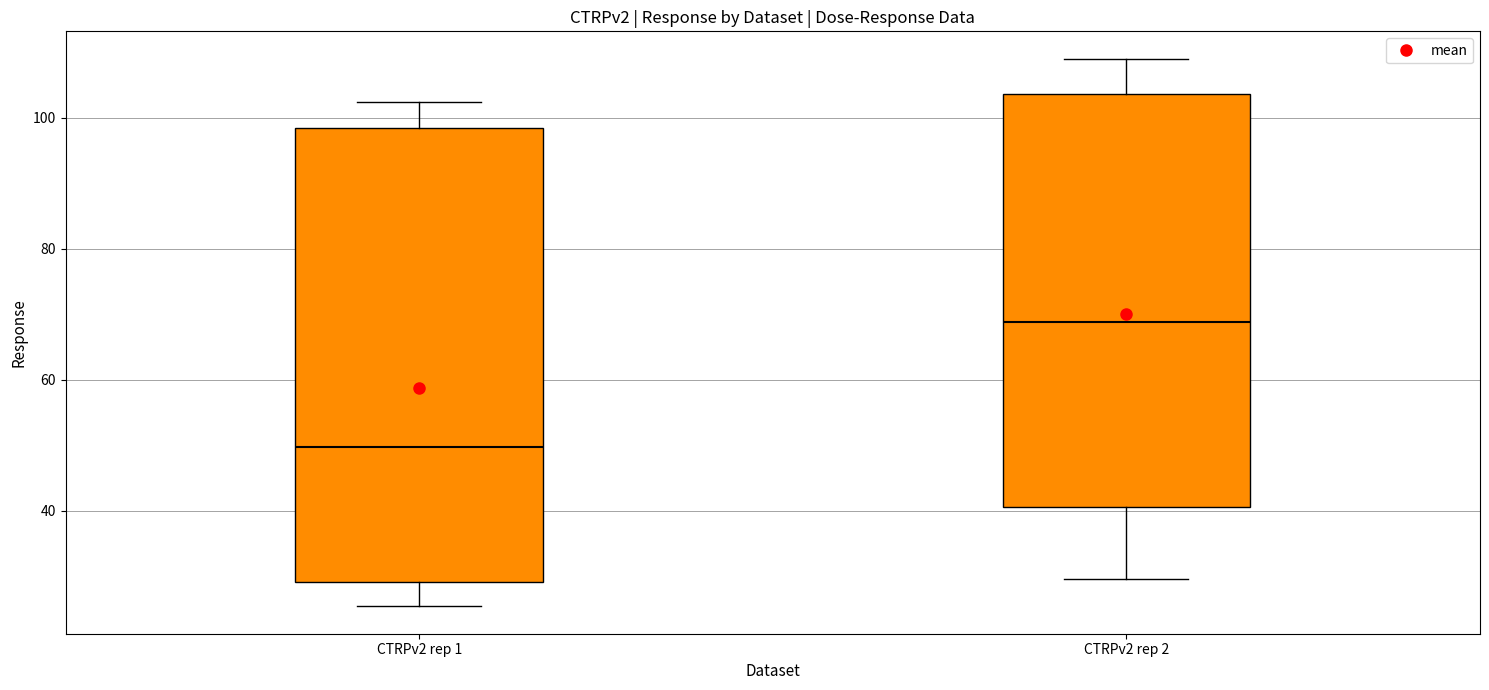

Comparing the boxes themselves (not the whiskers), which one is the tallest?

CTRPv2 rep 1